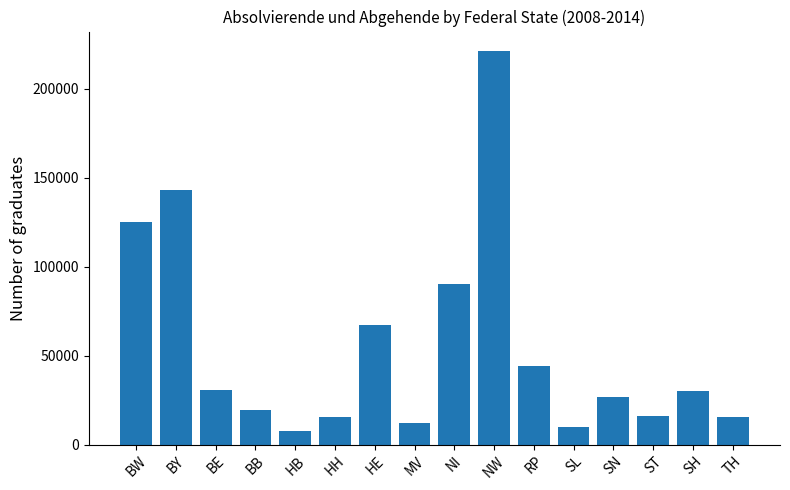

What is the change in value from BW to SL?

-115015.3